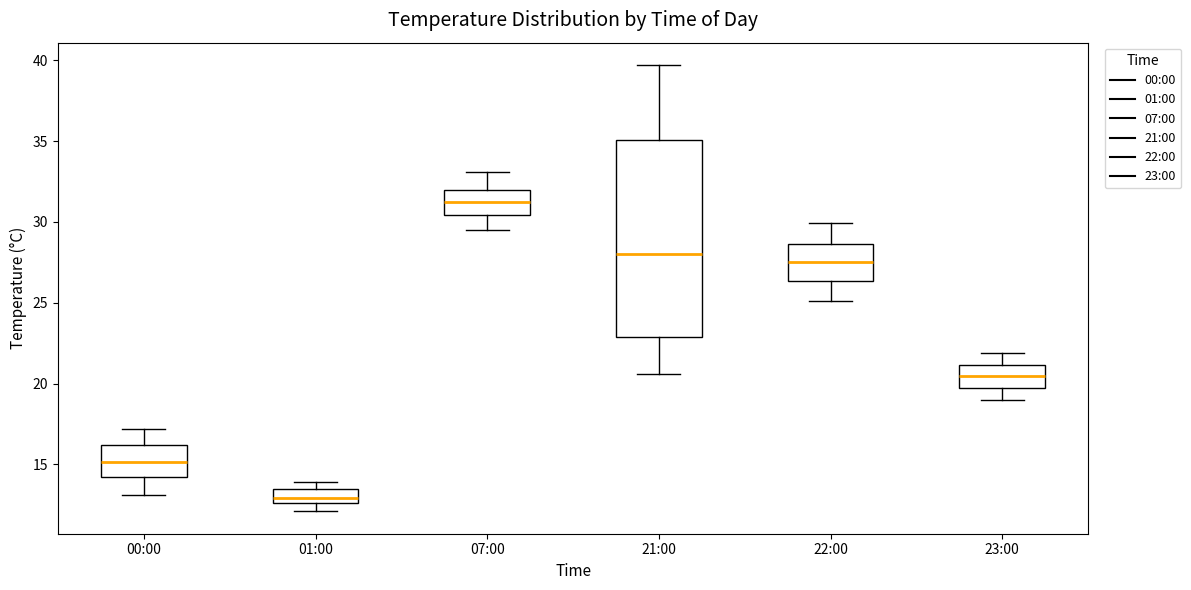

Which box is the tallest, from its lower edge to its upper edge?

21:00